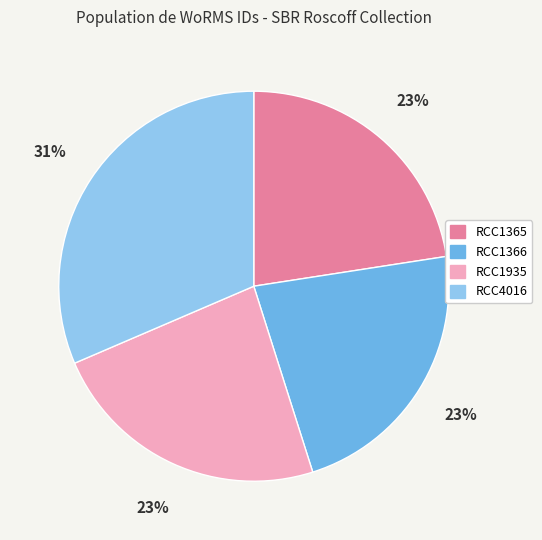

Between RCC4016 and RCC1366, which is larger?

RCC4016